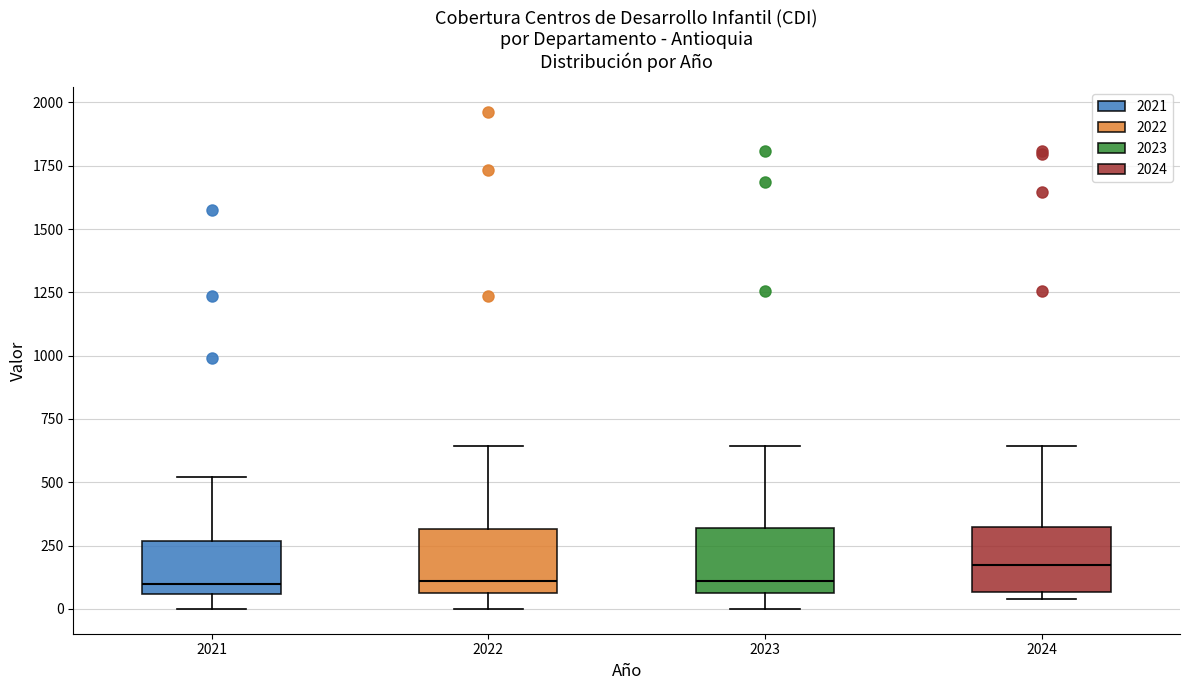

Where is the lower edge of the box at x = 2023 on the y-axis? The values are not printed on the chart, so give them approximately, as read against the axis.

50